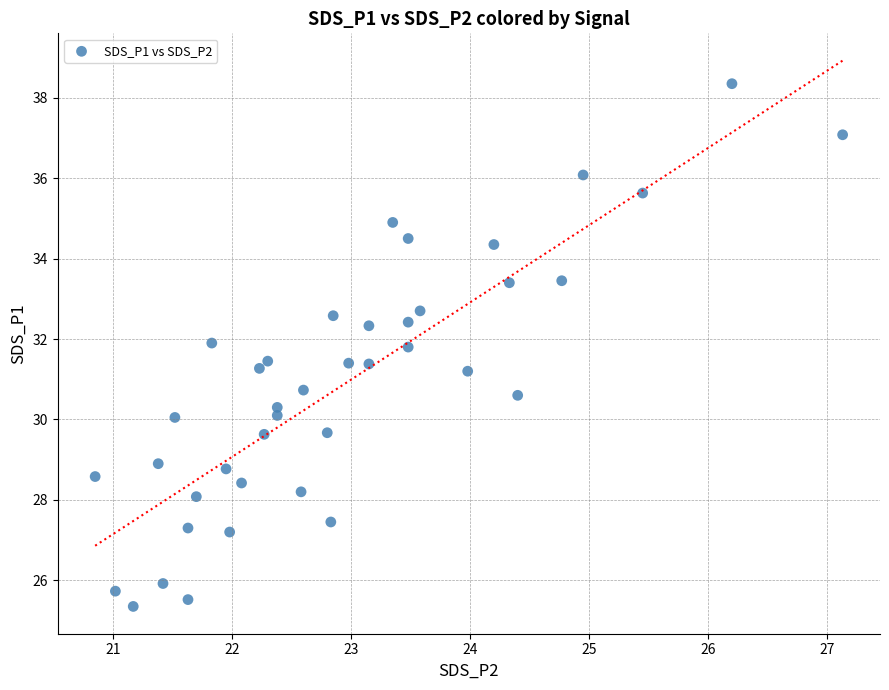

What is the range of Y values (max minus min)?

13.0